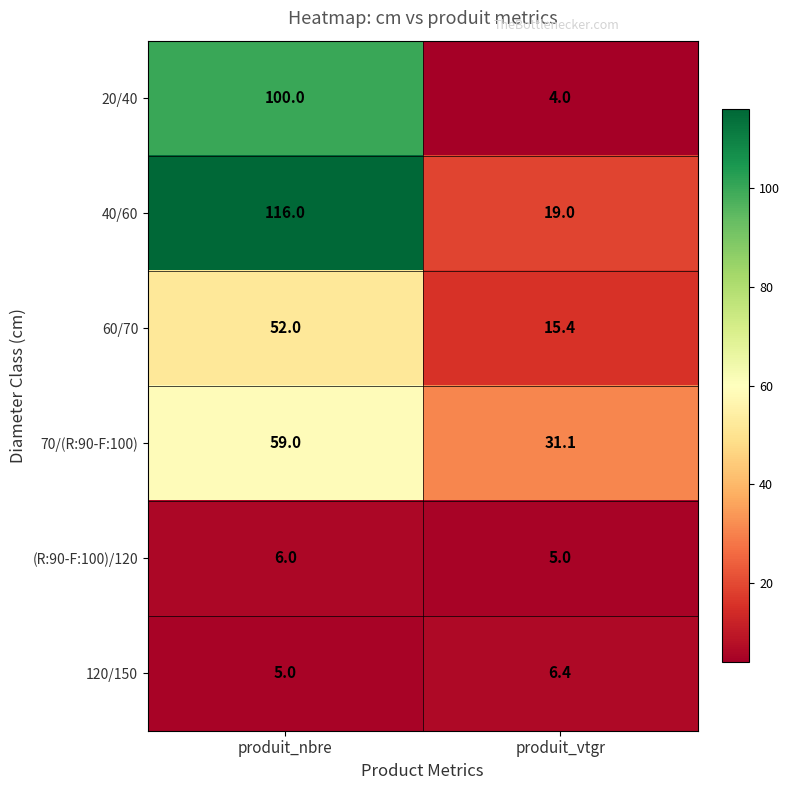

The value of 40/60 at produit_nbre is 116.0. True or false?

True